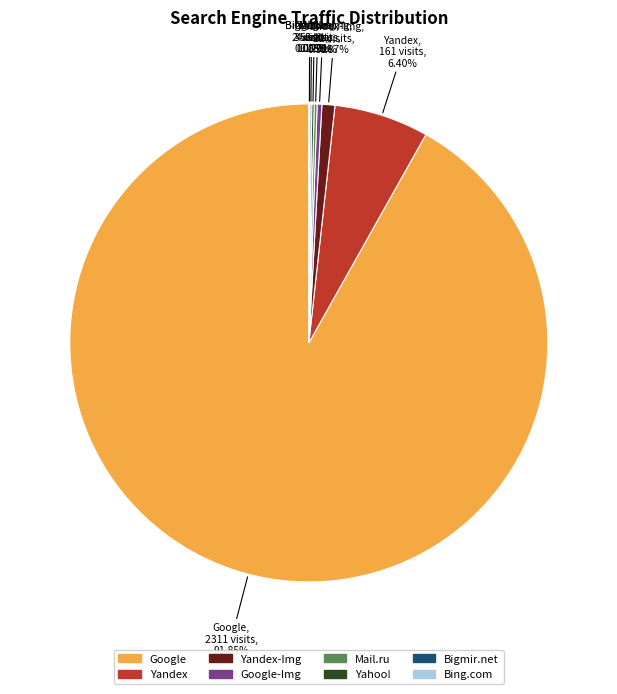

Is there a majority slice in this chart?

Yes